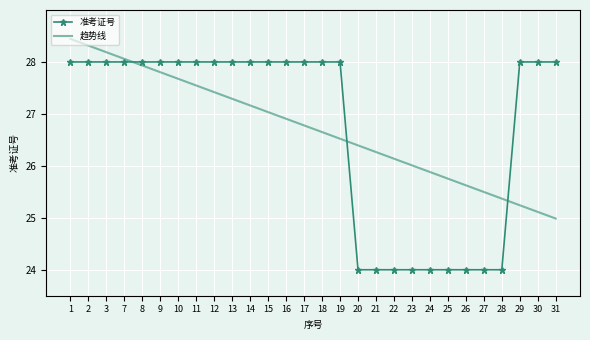

True or false: 趋势线 has a value of 40.9 at 9.

False